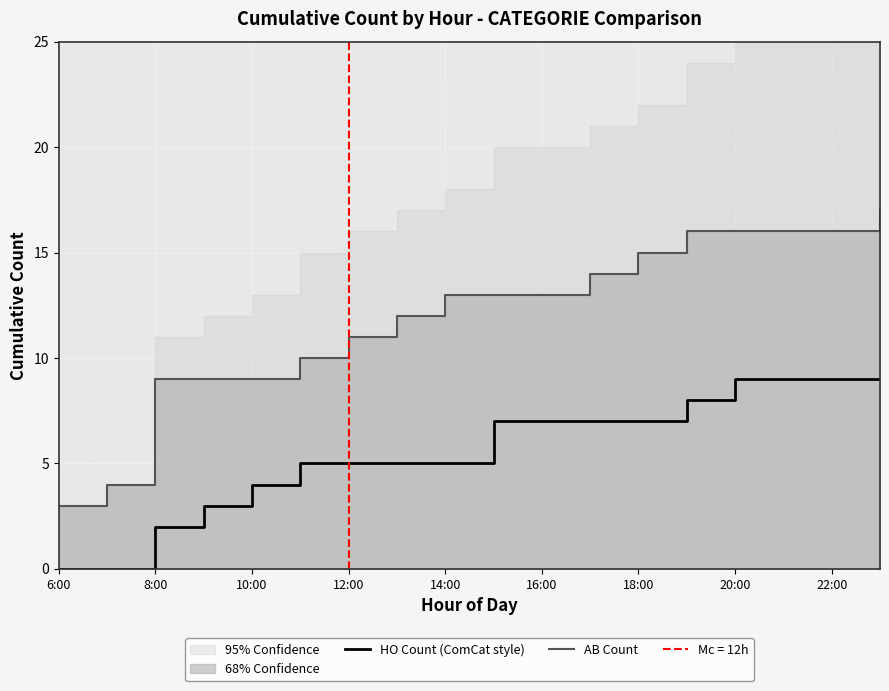

Is this an area chart (filled region under the line)?

No